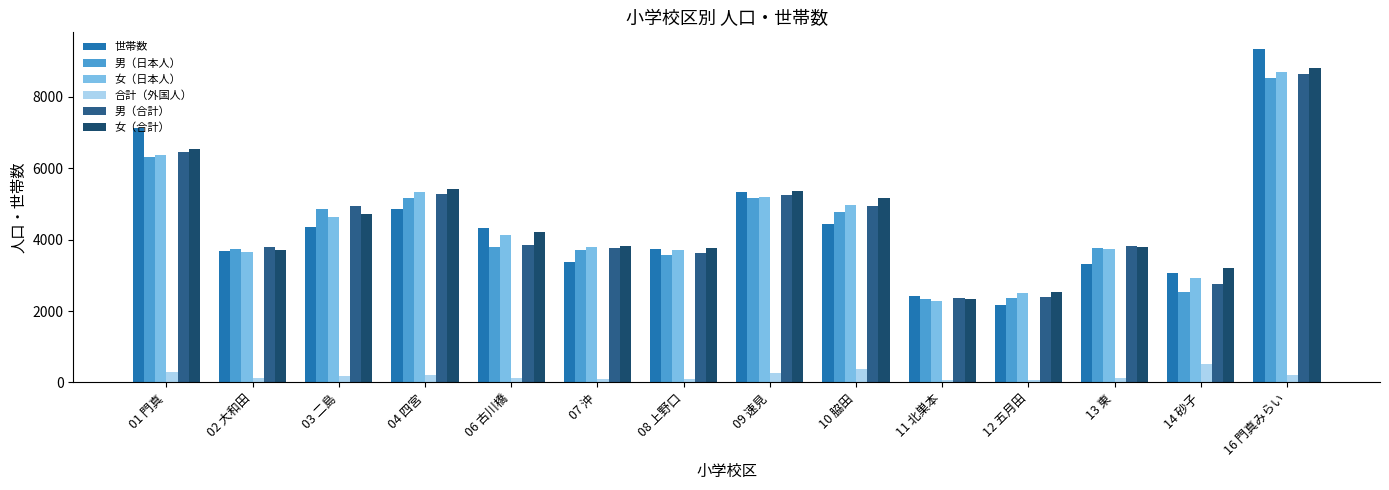

Is the value of 女（日本人） at 08 上野口 greater than the value of 合計（外国人） at 16 門真みらい?

Yes